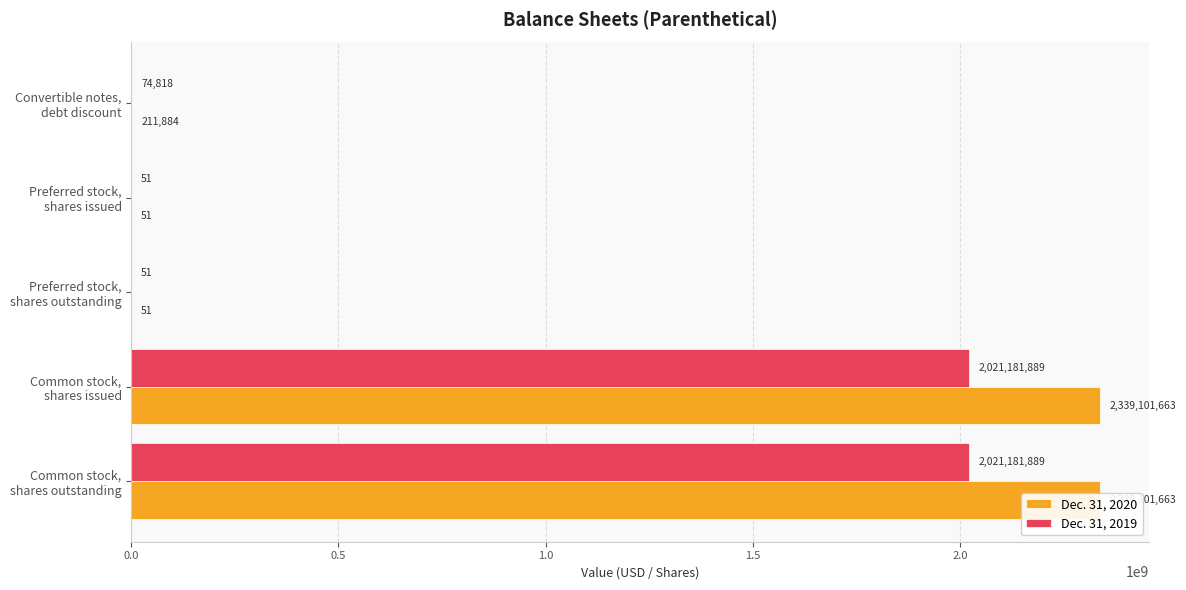

What position from the right is Preferred stock, shares issued?

4